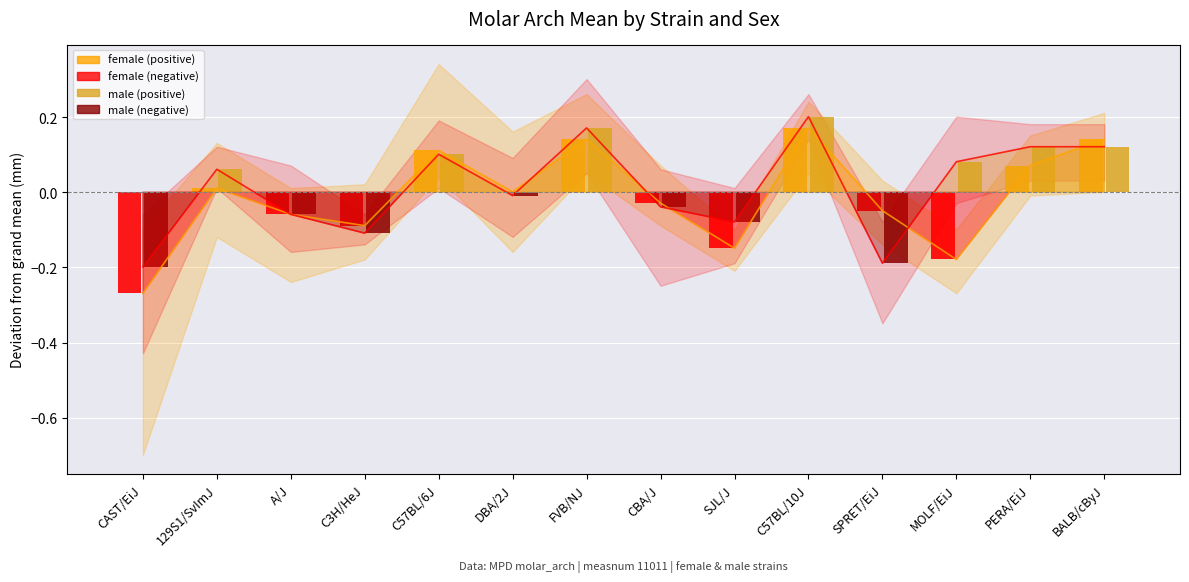

At how many categories does at least one series exceed 0?

8